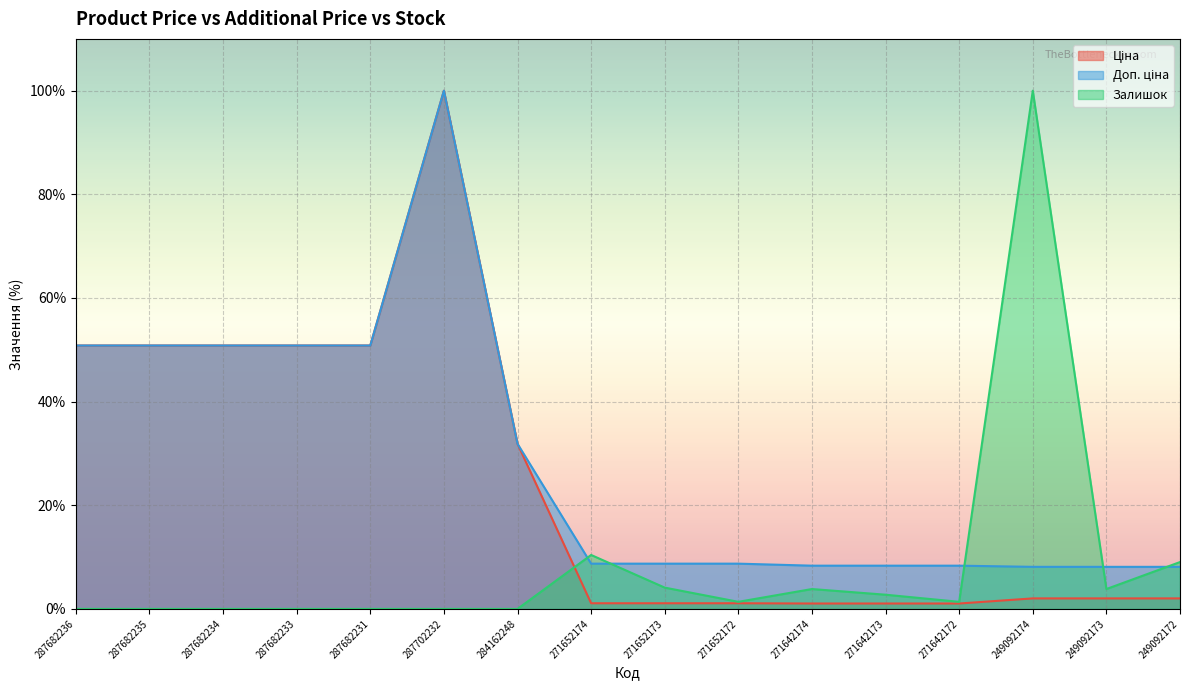

How many lines are shown in the chart?

3